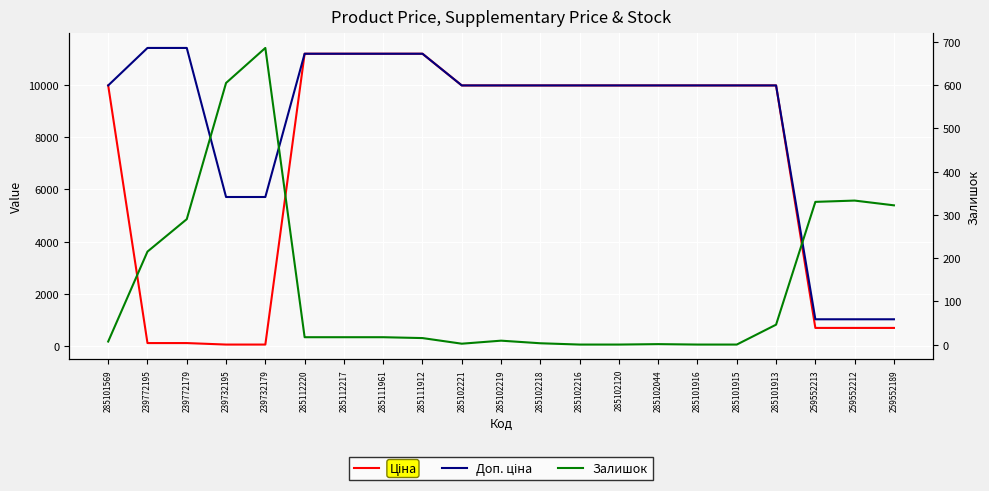

How many lines are shown in the chart?

3